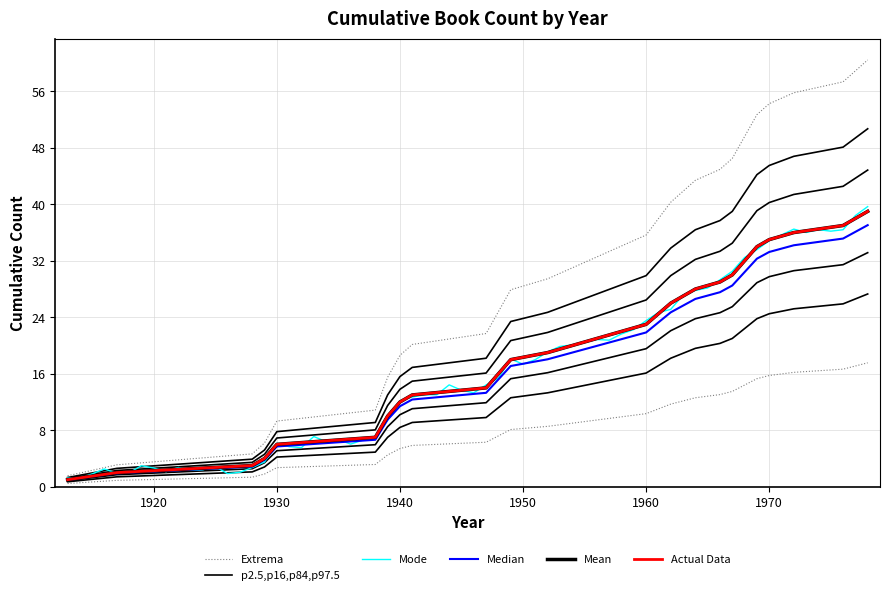

Reading left to right, what are all the values shown in this chart?

1	2	3	4	6	7	10	12	13	14	16	18	19	23	26	28	29	30	32	34	35	36	37	38	39